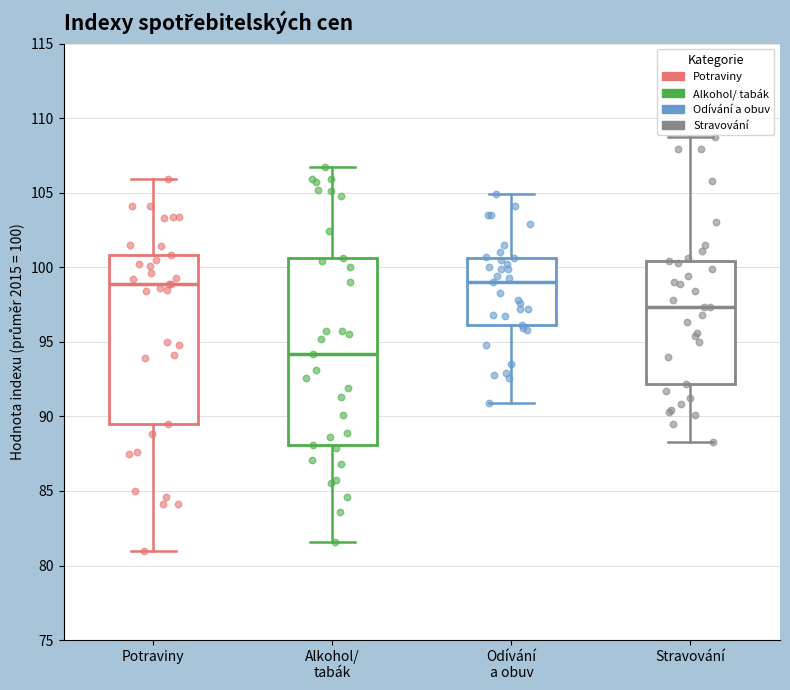

Reading left to right, read every box against the y-axis: the position of its median line, the range the box covers, and the ends of its whiskers. The values are not printed on the chart, so give them approximately, as read against the axis.

Potraviny: median 99.0, box 89.5 to 101.0, whiskers 81.0 to 106.0
Alkohol/ tabák: median 94.0, box 88.0 to 100.5, whiskers 81.5 to 106.5
Odívání a obuv: median 99.0, box 96.0 to 100.5, whiskers 91.0 to 105.0
Stravování: median 97.5, box 92.0 to 100.5, whiskers 88.5 to 108.5